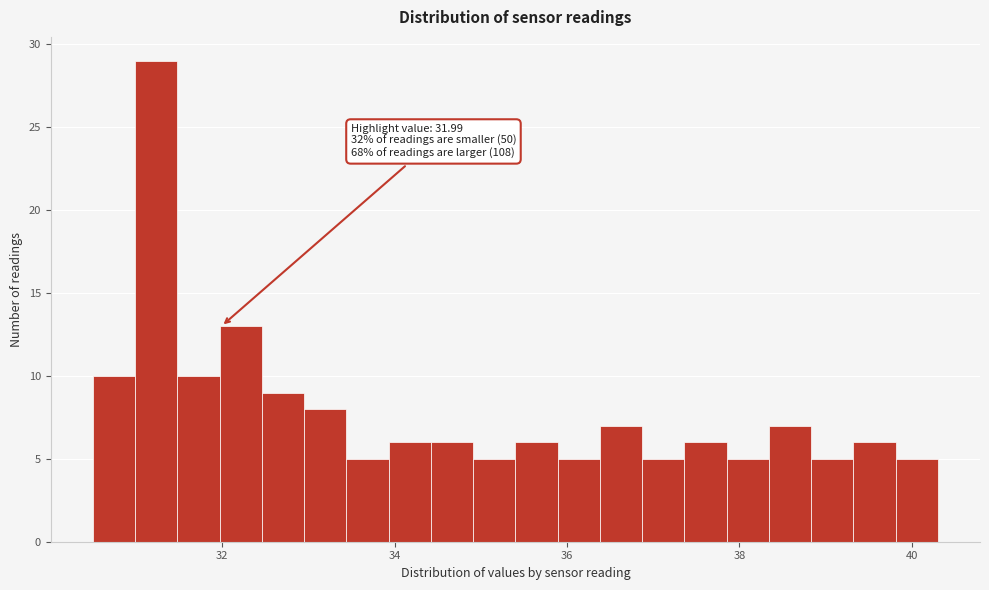

Around what value on the x-axis is the tallest bar? Give the approximate position of its centre, as read against the axis.

31.2